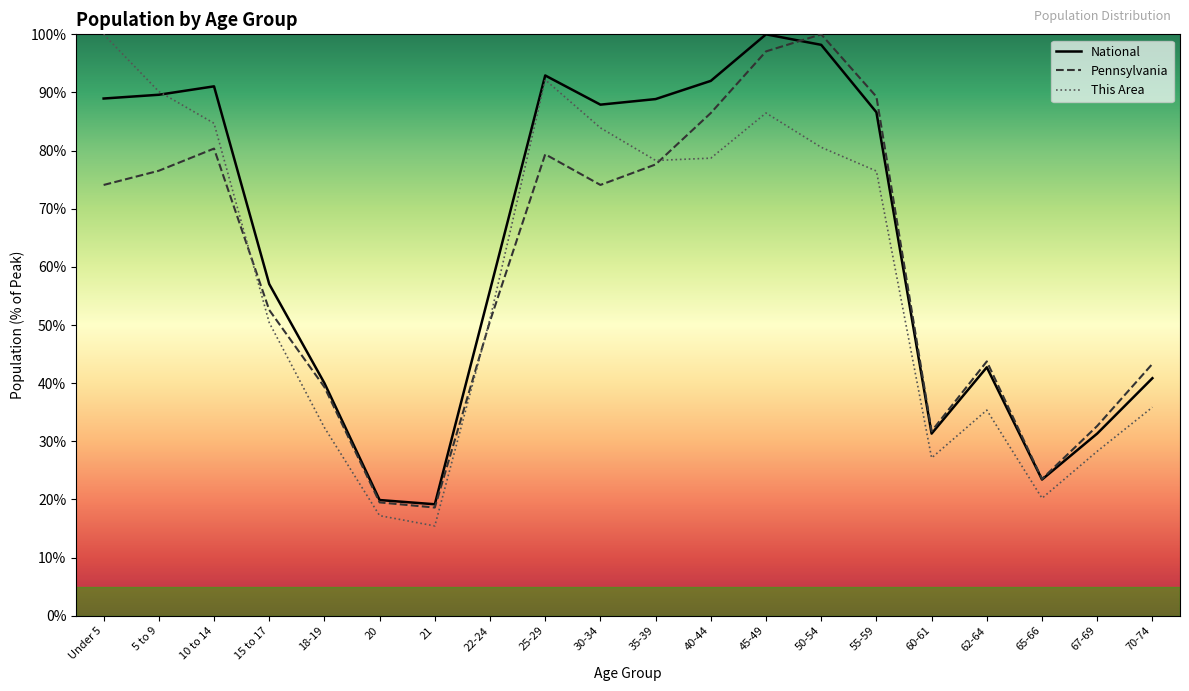

Which category has the highest value in the This Area series?

Under 5